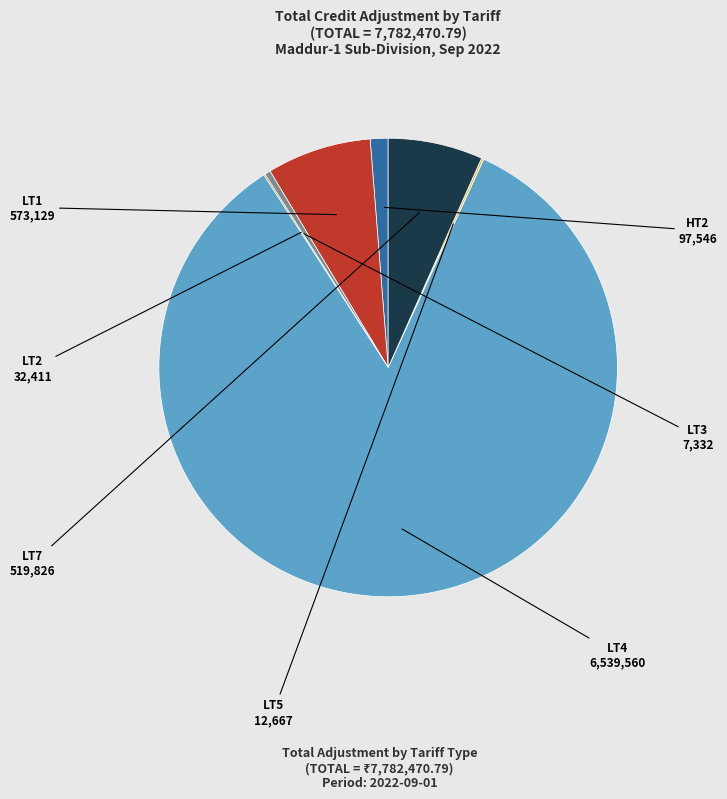

Is HT2 the majority of the pie?

No